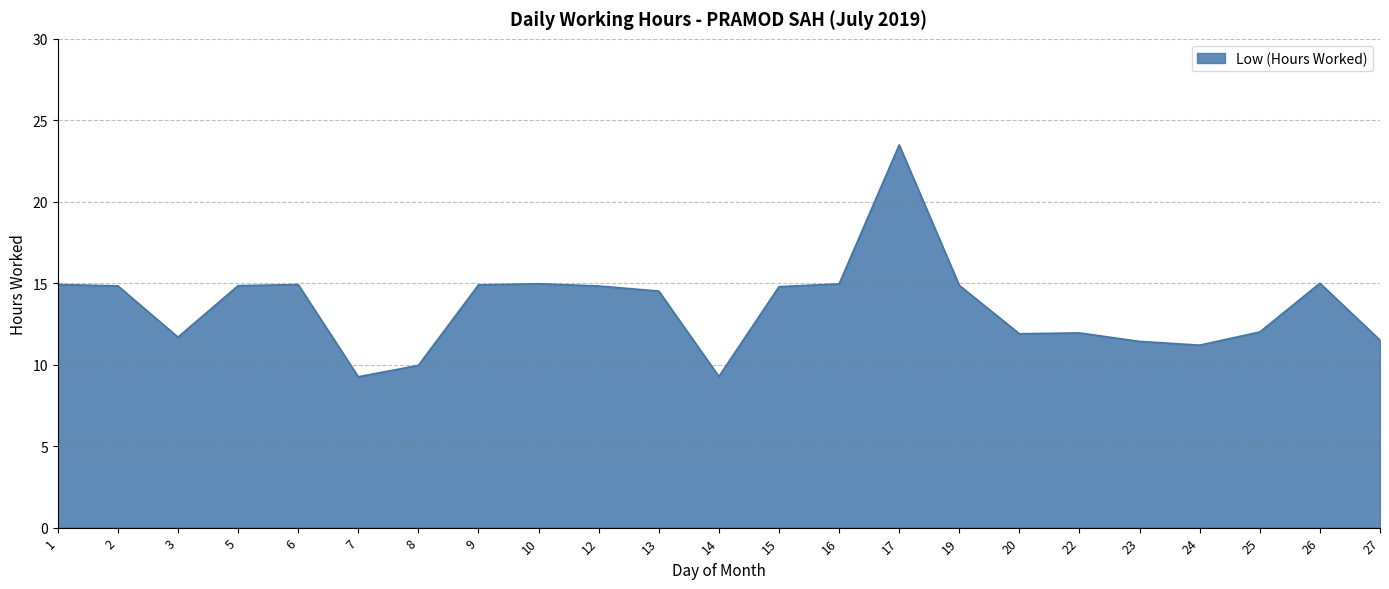

True or false: the data shows 11.5 at 27.

True